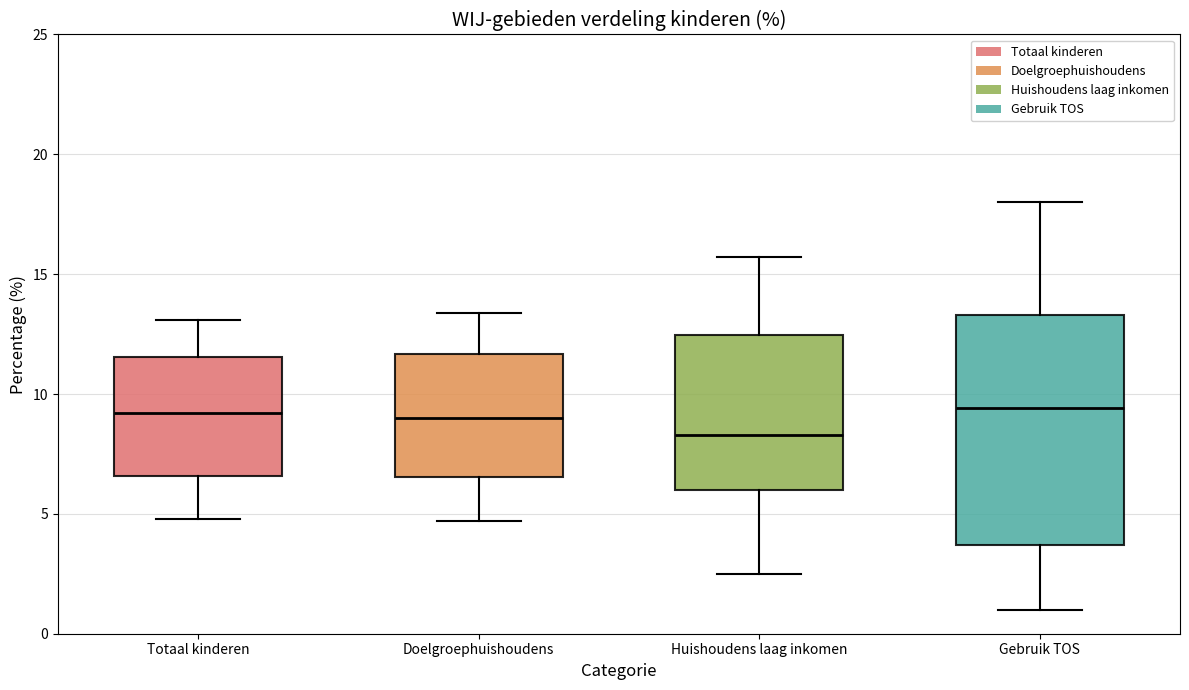

Reading left to right, read every box against the y-axis: the position of its median line, the range the box covers, and the ends of its whiskers. The values are not printed on the chart, so give them approximately, as read against the axis.

Totaal kinderen: median 9.0, box 6.5 to 11.5, whiskers 5.0 to 13.0
Doelgroephuishoudens: median 9.0, box 6.5 to 11.5, whiskers 4.5 to 13.5
Huishoudens laag inkomen: median 8.5, box 6.0 to 12.5, whiskers 2.5 to 15.5
Gebruik TOS: median 9.5, box 3.5 to 13.5, whiskers 1.0 to 18.0